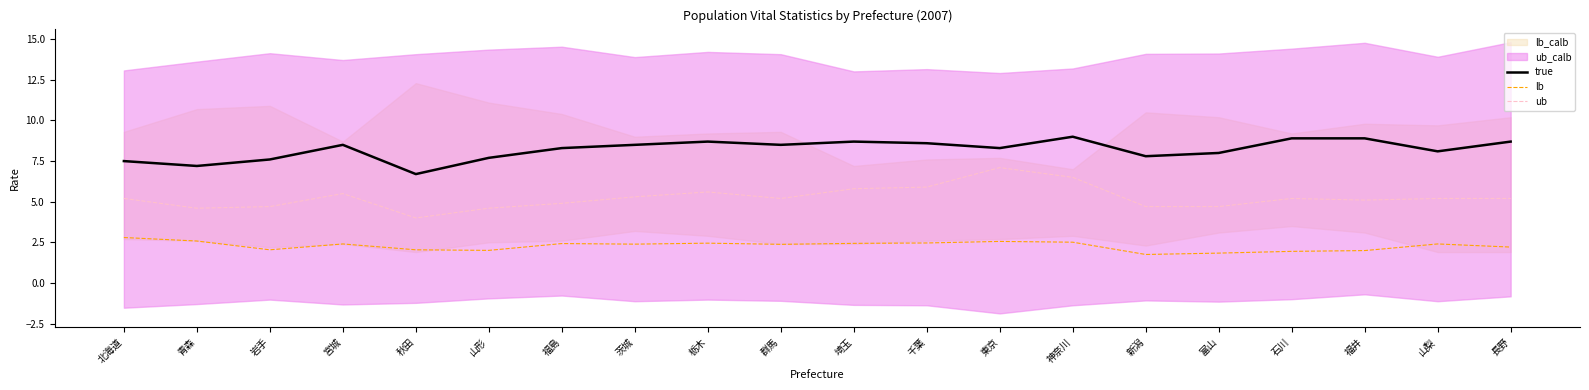

What is the label of the 13th point from the left?

東京